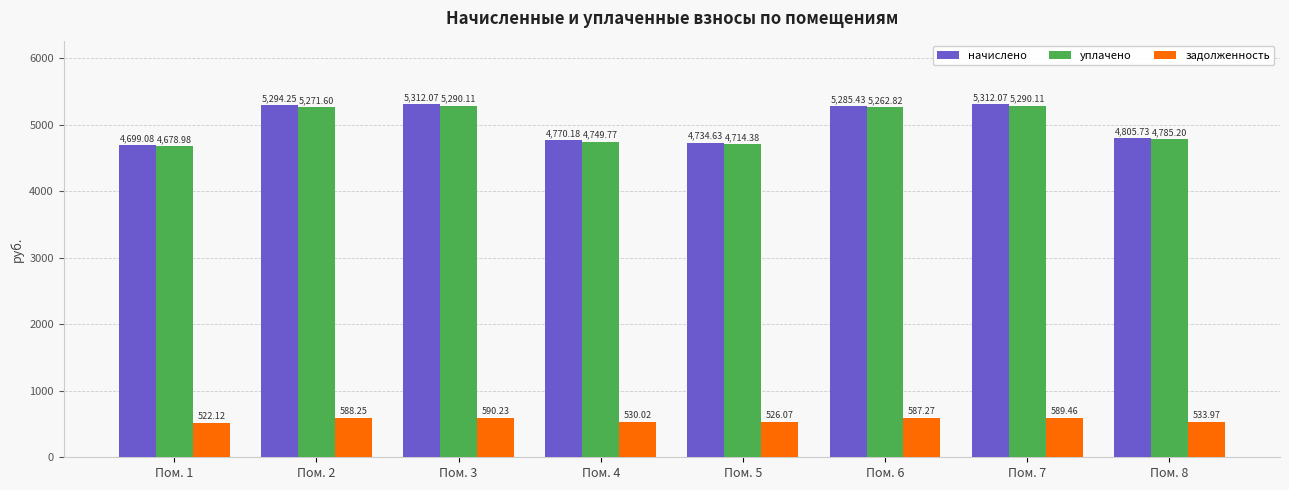

Does the chart contain any negative values?

No